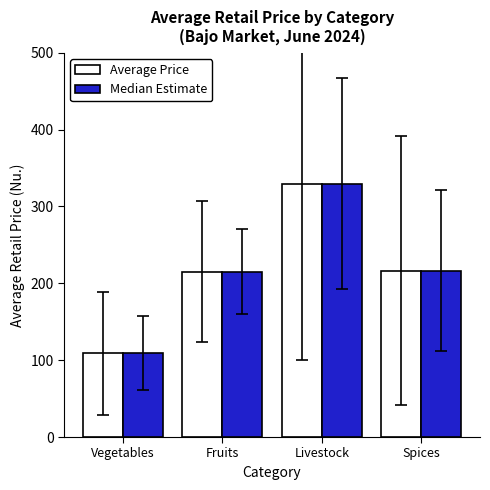

What is the greatest value displayed?

329.4